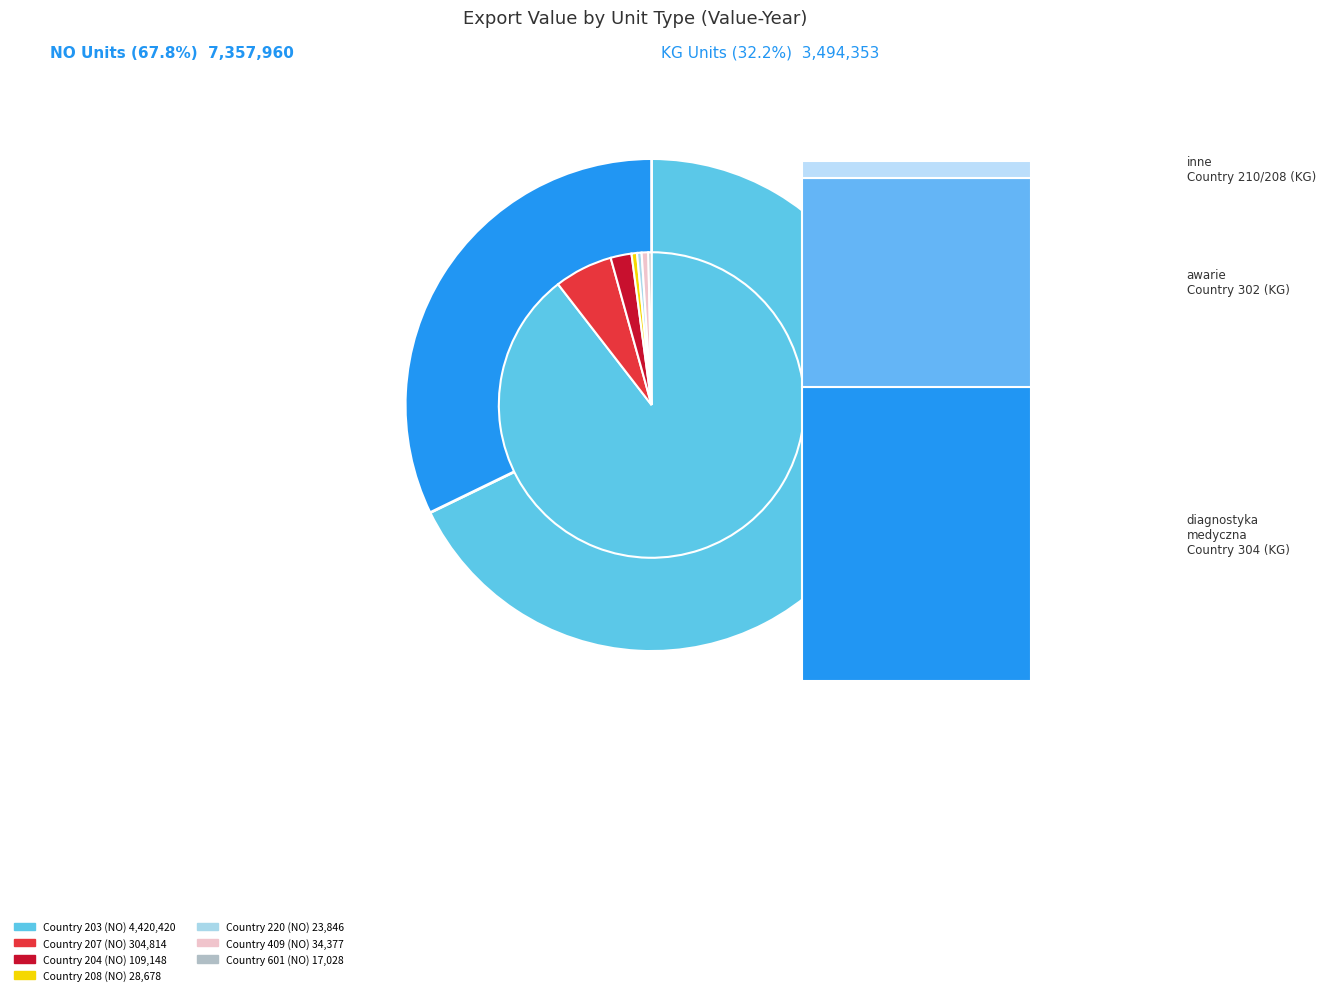

To the nearest percent, what portion does Country 204 (NO) represent?

1%